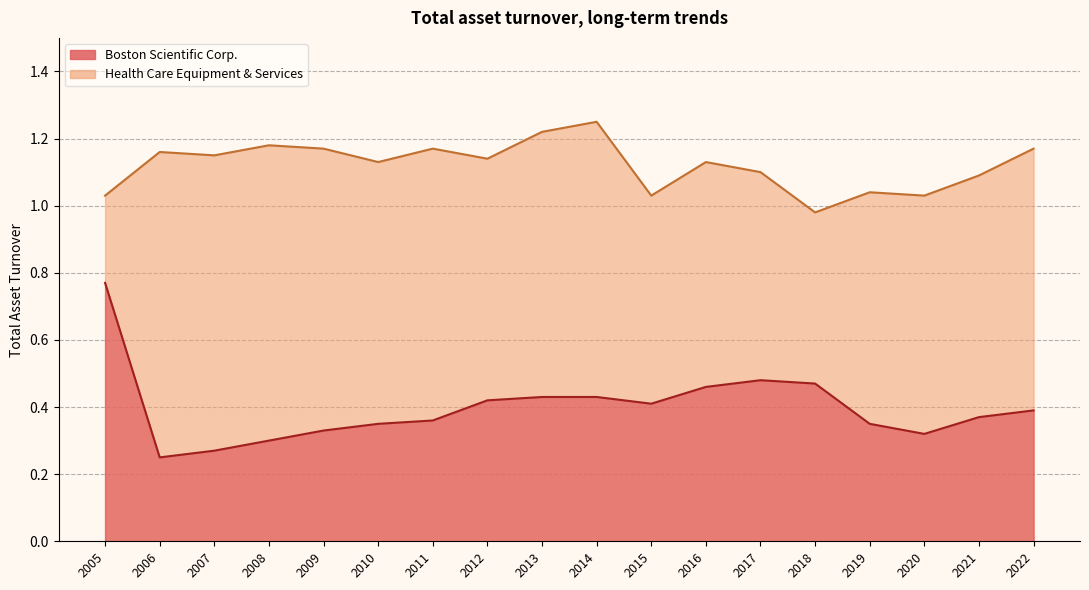

List the series in order of their peak value, highest first.

Health Care Equipment & Services, Boston Scientific Corp.